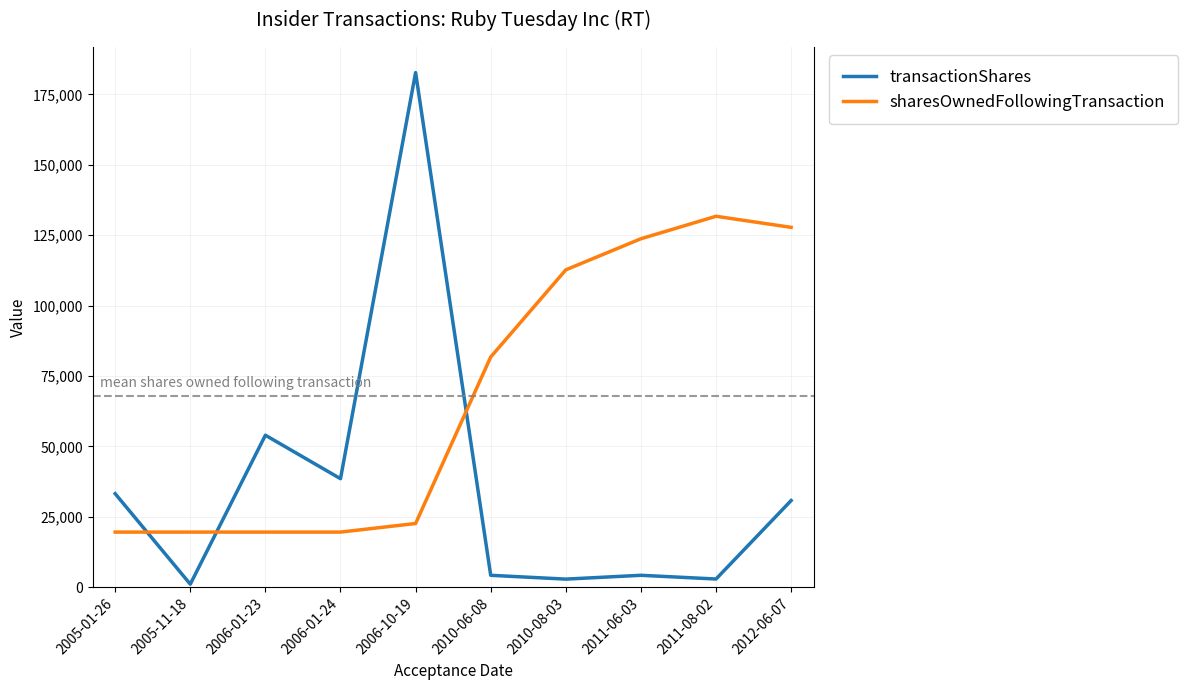

What are all the series names shown in the legend?

transactionShares, sharesOwnedFollowingTransaction